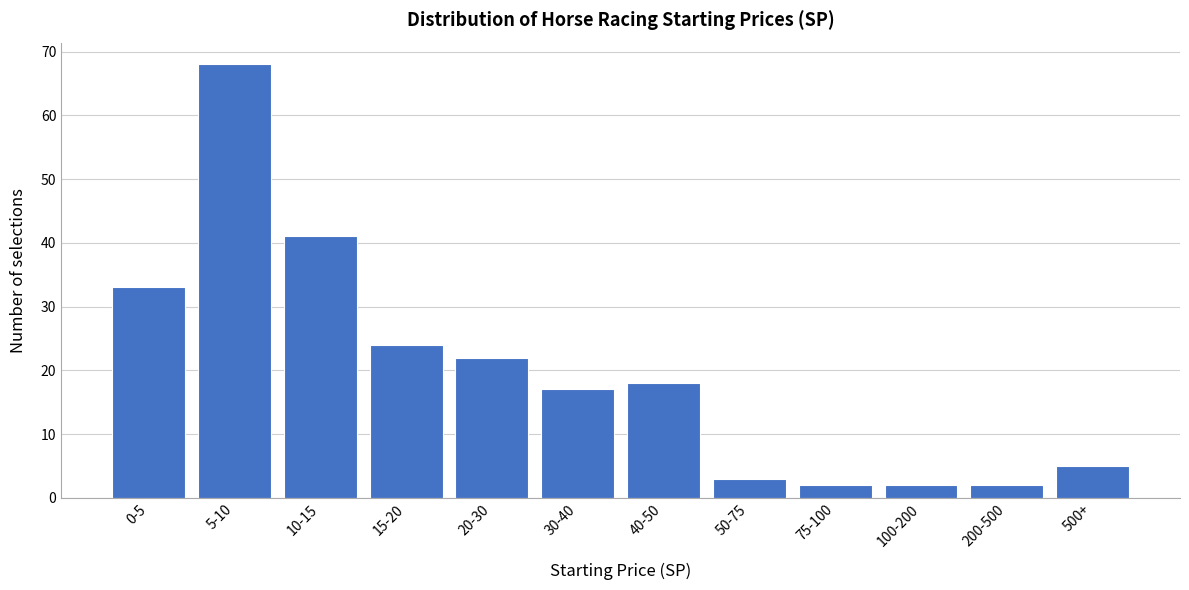

Reading left to right, extract all data points from this chart.

33	68	41	24	22	17	18	3	2	2	2	5